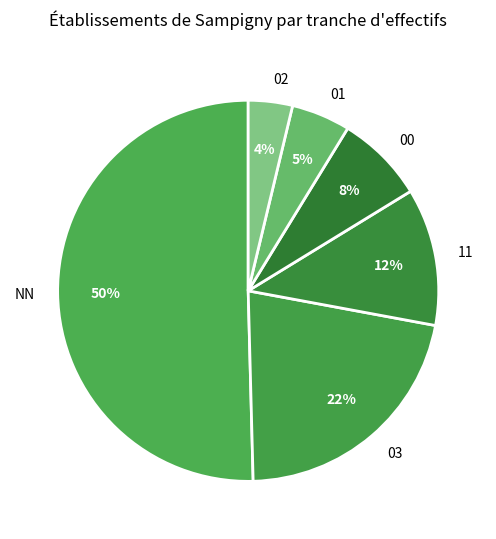

To the nearest percent, what percentage of the pie is NN?

50%